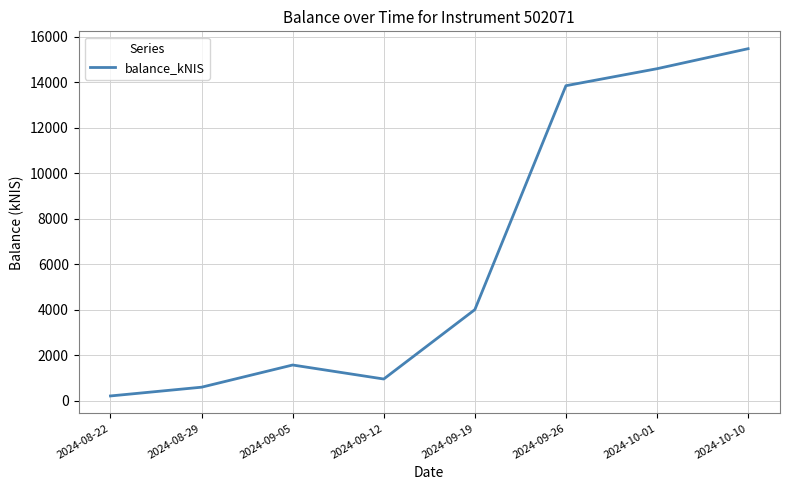

At which label is the value closest to 7842?

2024-09-19